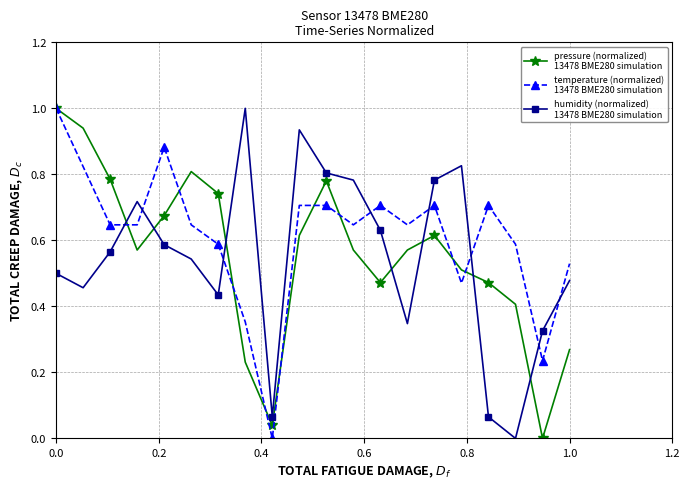

What is the maximum value shown in the chart?

1.0